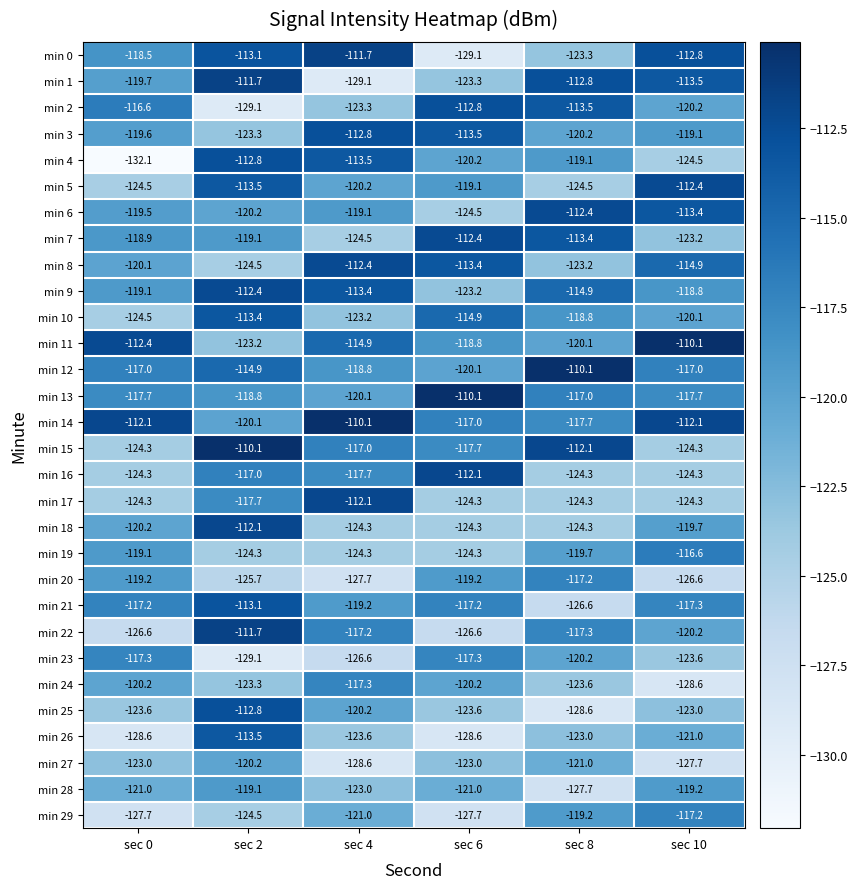

At which label does min 7 reach its minimum?

sec 4